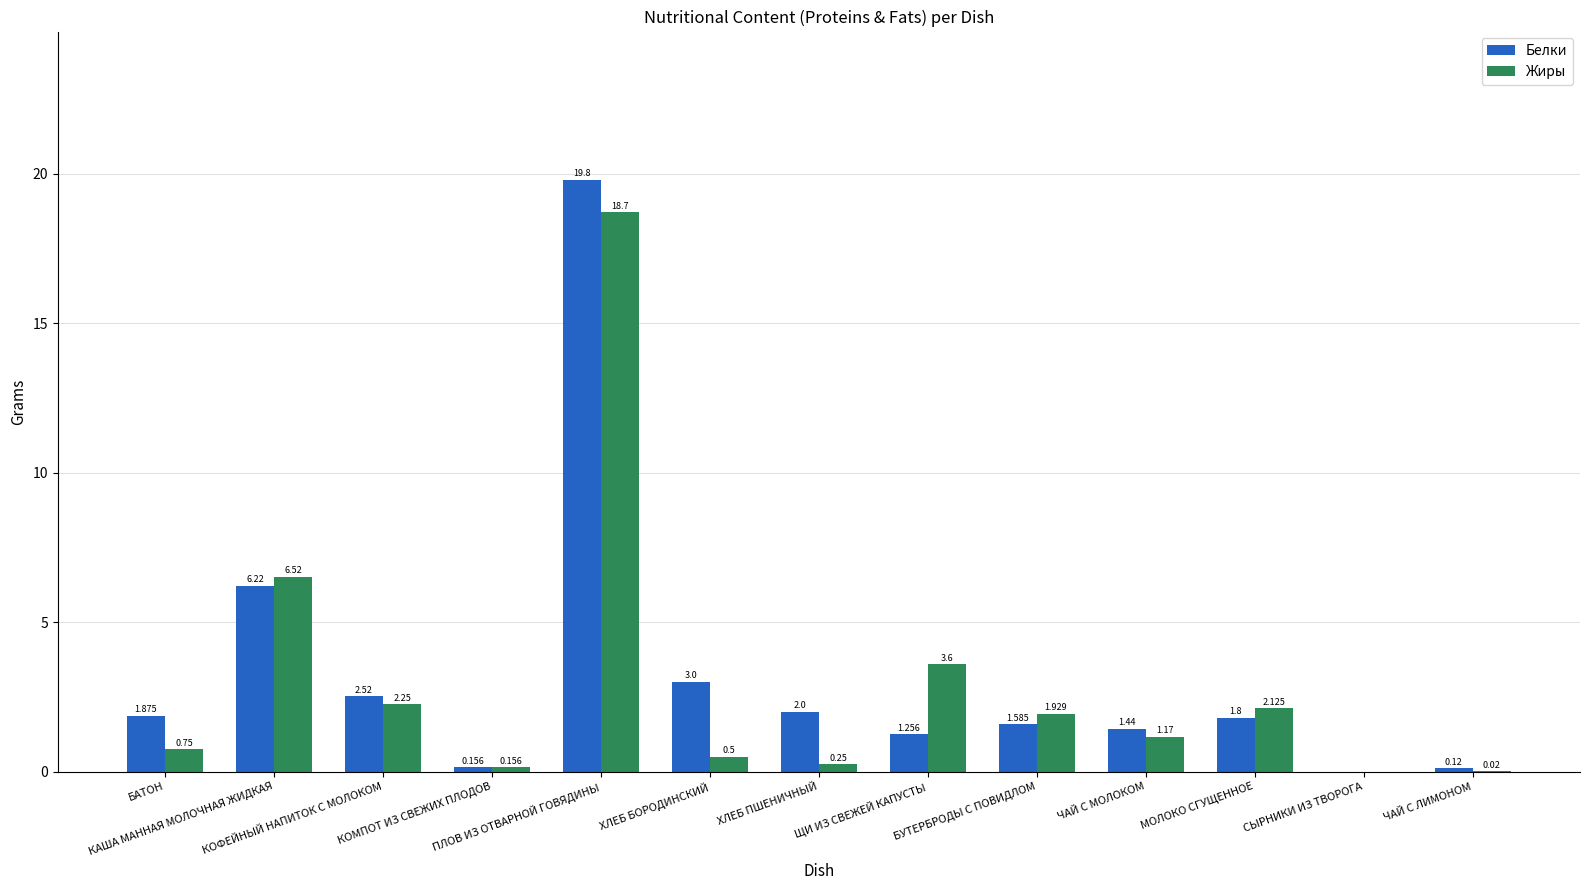

Reading left to right, extract all data points from this chart.

Белки: БАТОН=1.9	КАША МАННАЯ МОЛОЧНАЯ ЖИДКАЯ=6.2	КОФЕЙНЫЙ НАПИТОК С МОЛОКОМ=2.5	КОМПОТ ИЗ СВЕЖИХ ПЛОДОВ=0.2	ПЛОВ ИЗ ОТВАРНОЙ ГОВЯДИНЫ=19.8	ХЛЕБ БОРОДИНСКИЙ=3.0	ХЛЕБ ПШЕНИЧНЫЙ=2.0	ЩИ ИЗ СВЕЖЕЙ КАПУСТЫ=1.3	БУТЕРБРОДЫ С ПОВИДЛОМ=1.6	ЧАЙ С МОЛОКОМ=1.4	МОЛОКО СГУЩЕННОЕ=1.8	СЫРНИКИ ИЗ ТВОРОГА=0.0	ЧАЙ С ЛИМОНОМ=0.1
Жиры: БАТОН=0.8	КАША МАННАЯ МОЛОЧНАЯ ЖИДКАЯ=6.5	КОФЕЙНЫЙ НАПИТОК С МОЛОКОМ=2.2	КОМПОТ ИЗ СВЕЖИХ ПЛОДОВ=0.2	ПЛОВ ИЗ ОТВАРНОЙ ГОВЯДИНЫ=18.7	ХЛЕБ БОРОДИНСКИЙ=0.5	ХЛЕБ ПШЕНИЧНЫЙ=0.2	ЩИ ИЗ СВЕЖЕЙ КАПУСТЫ=3.6	БУТЕРБРОДЫ С ПОВИДЛОМ=1.9	ЧАЙ С МОЛОКОМ=1.2	МОЛОКО СГУЩЕННОЕ=2.1	СЫРНИКИ ИЗ ТВОРОГА=0.0	ЧАЙ С ЛИМОНОМ=0.0